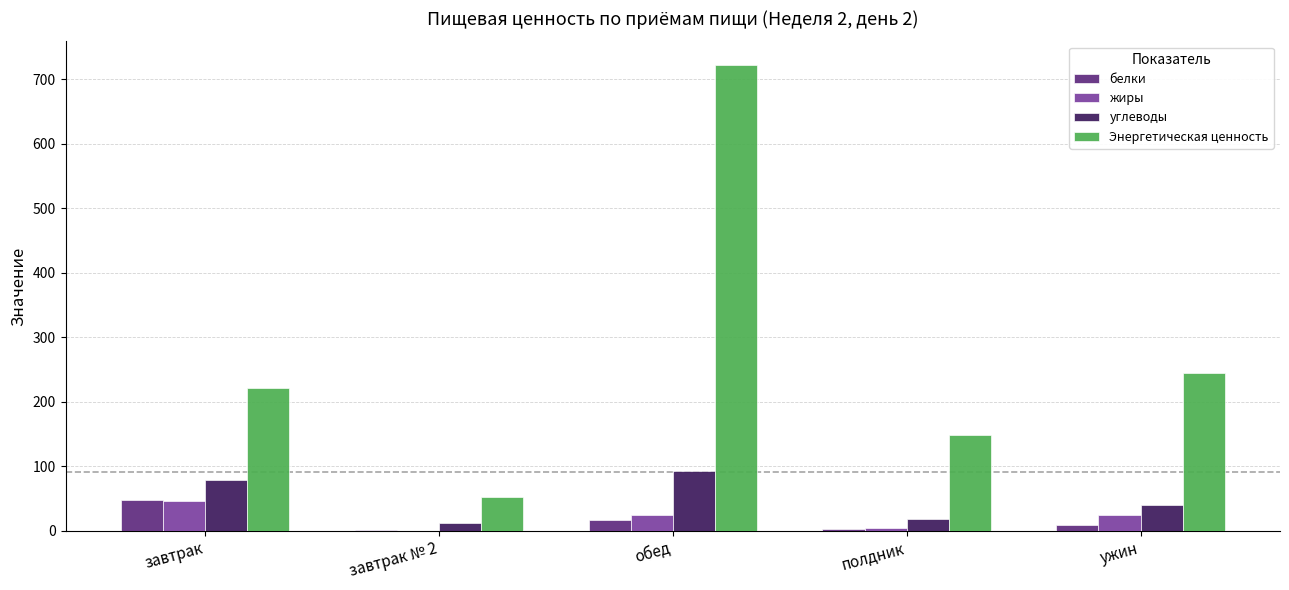

Are the bars horizontal?

No